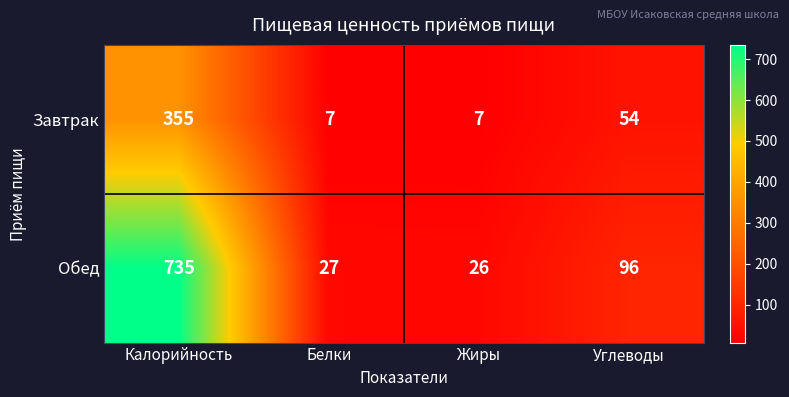

Which label corresponds to the largest value in the chart?

Калорийность